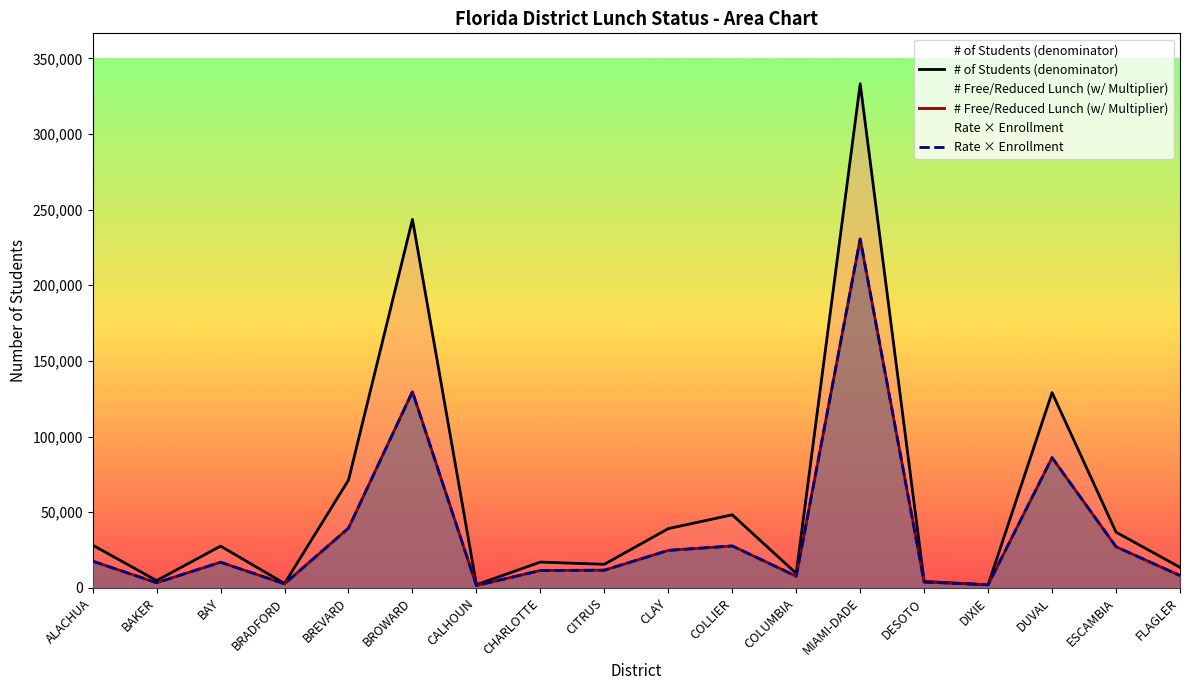

At which category is the sum across all series the highest?

MIAMI-DADE